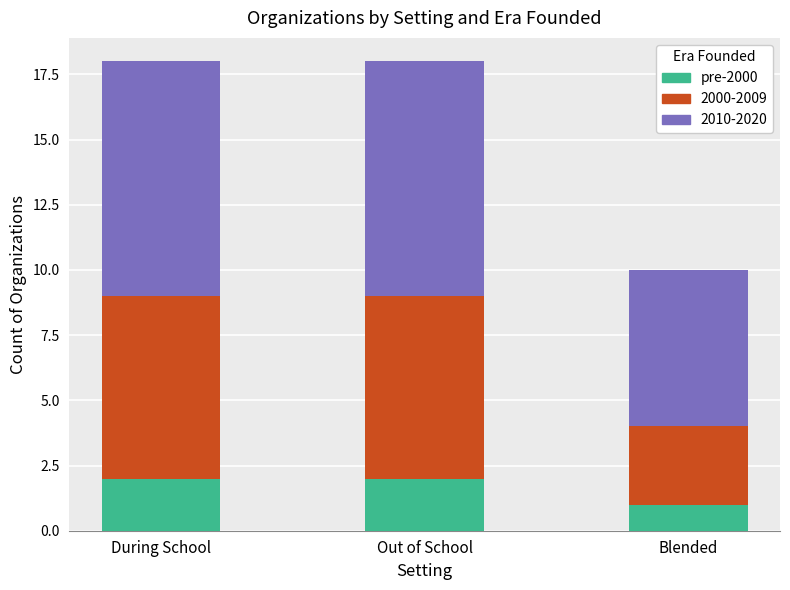

Does the chart contain any negative values?

No